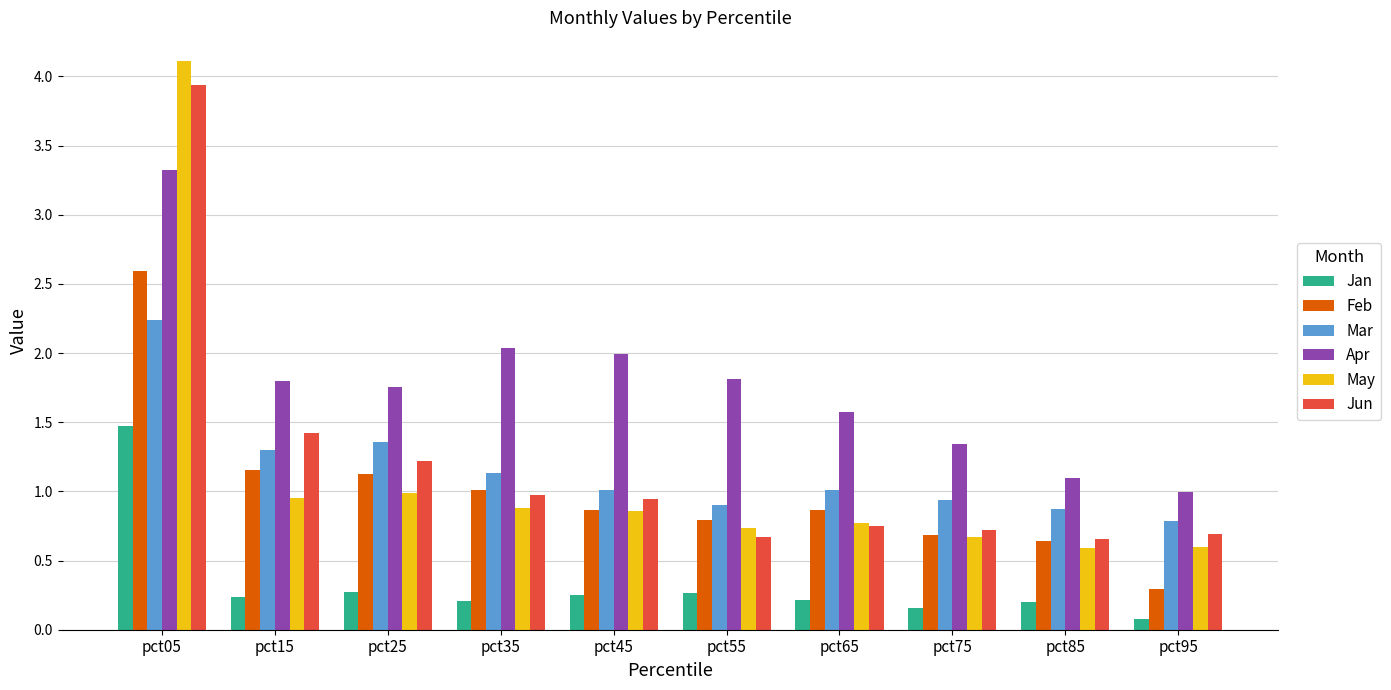

Is it true that Apr equals 1.2 at pct45?

False